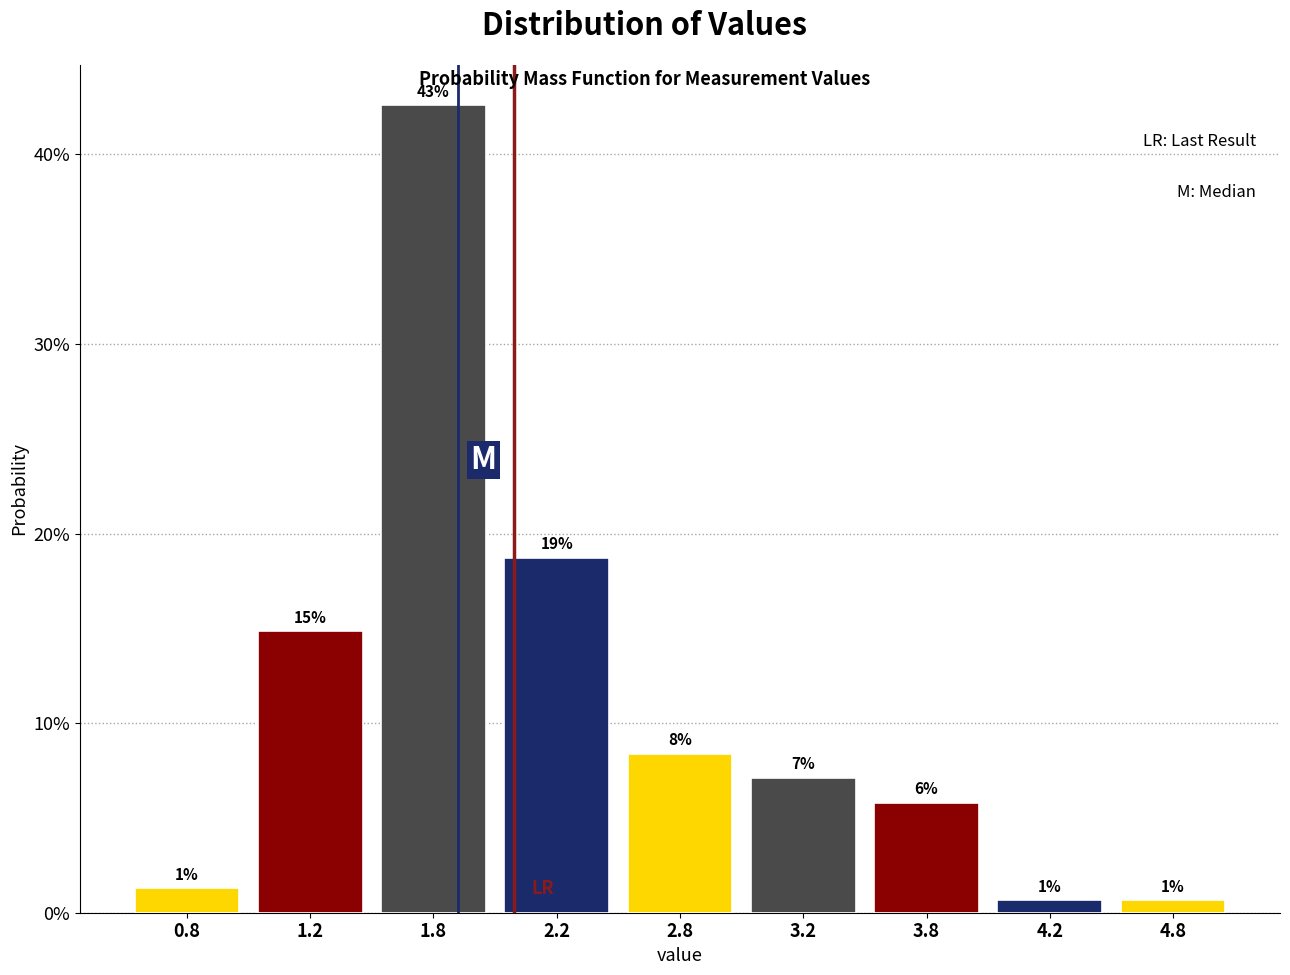

Does the chart contain any negative values?

No